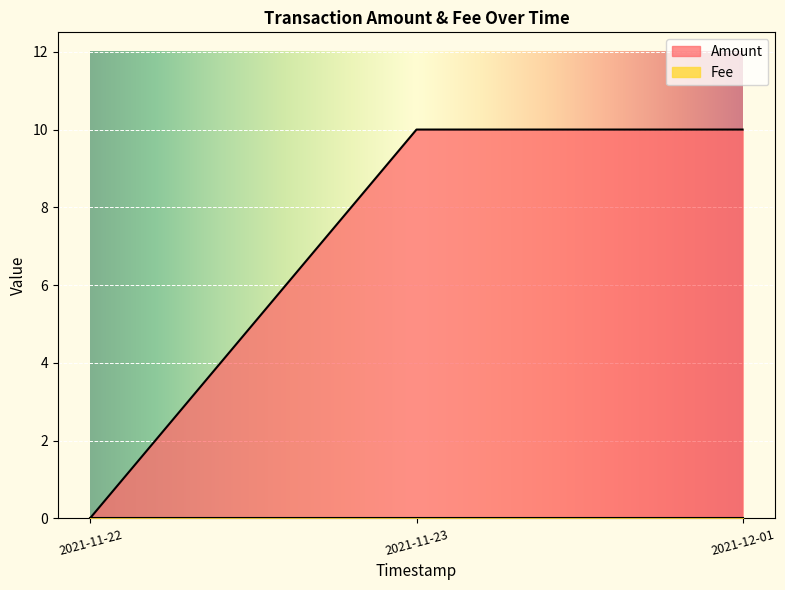

Which category has the highest value across all series?

2021-12-01 10:05:38